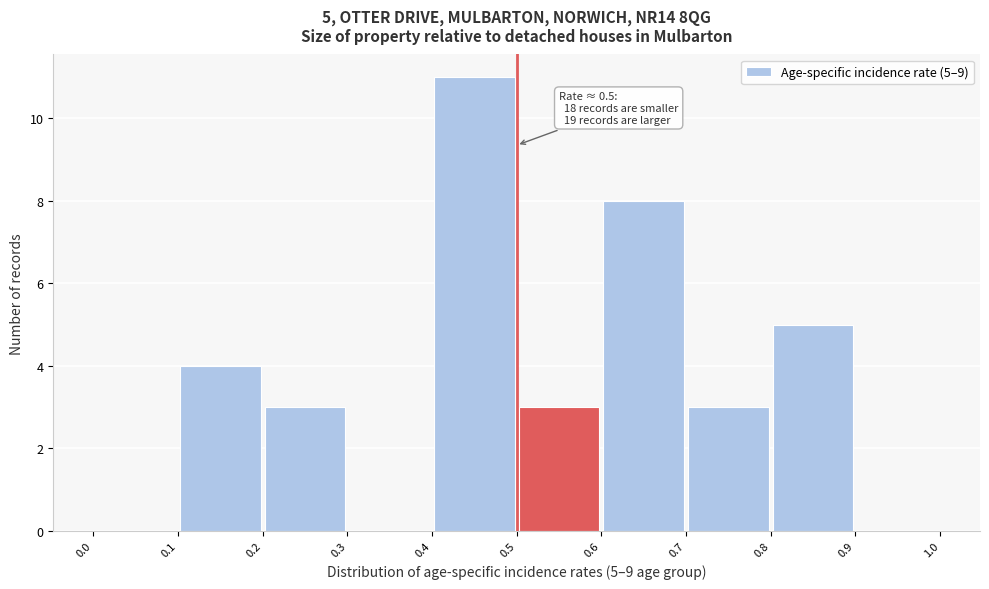

Over which range of the x-axis is the bar tallest?

0.4 to 0.5